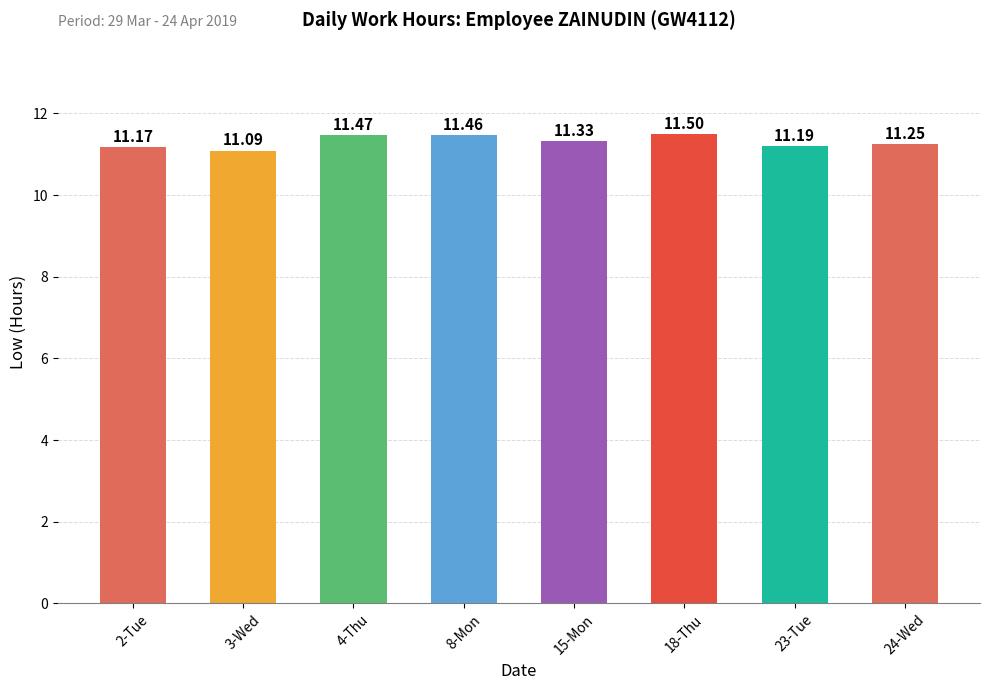

How many values are between 11 and 12?

8